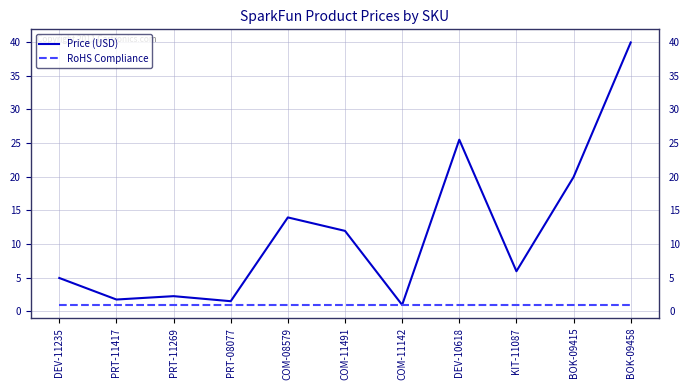

The value of Price (USD) at KIT-11087 is 6.0. True or false?

True